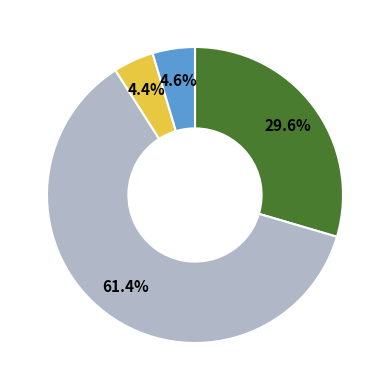

Is there a majority slice in this chart?

Yes